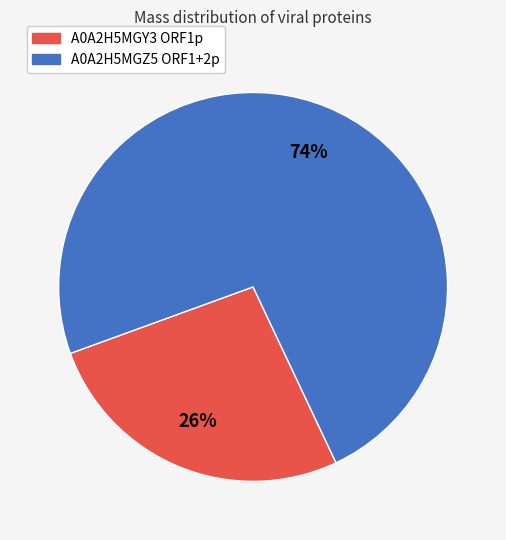

What is the smallest slice in the pie chart?

A0A2H5MGY3 ORF1p